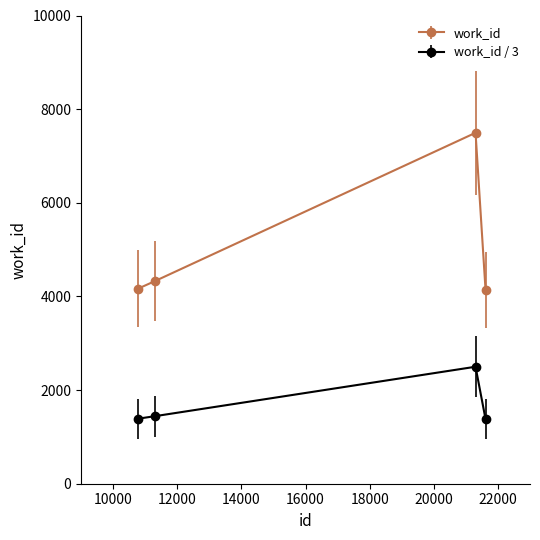

True or false: work_id / 3 and work_id cross at least once.

False